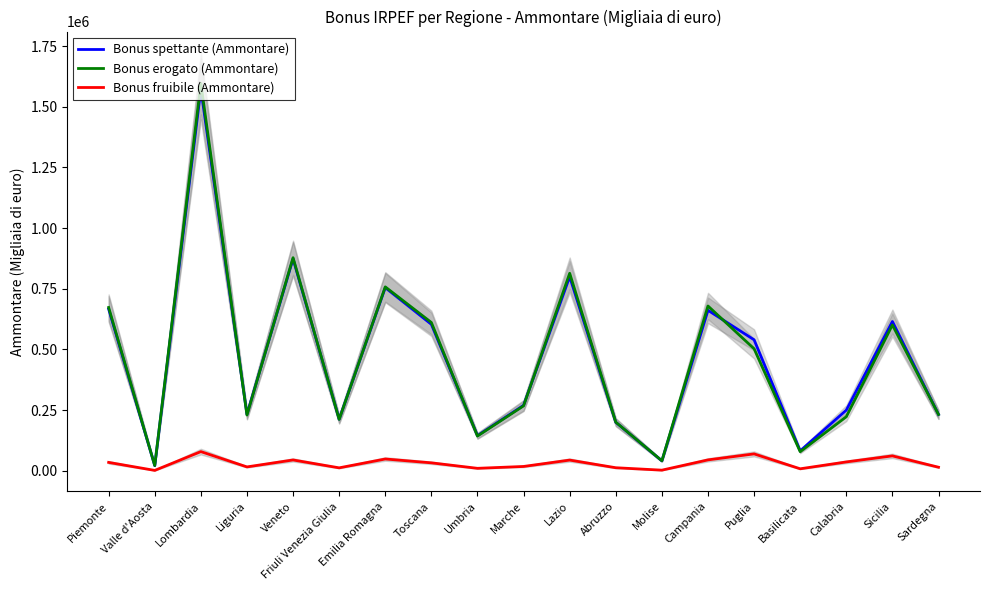

At Friuli Venezia Giulia, list the series in order from smallest to largest.

Bonus fruibile (Ammontare), Bonus erogato (Ammontare), Bonus spettante (Ammontare)